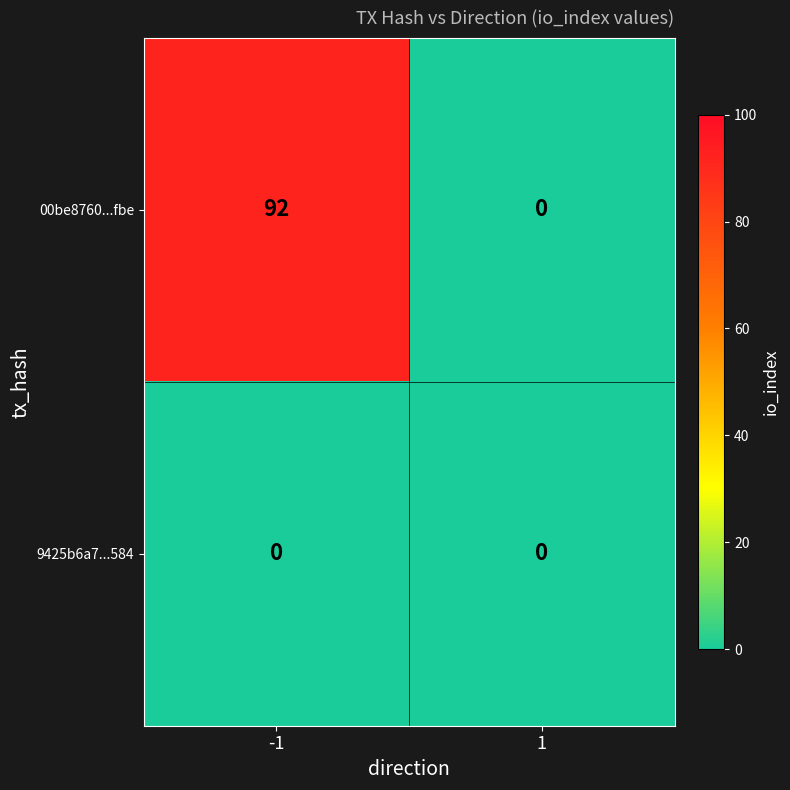

True or false: 9425b6a7...584 has a value of 0 at -1.

True